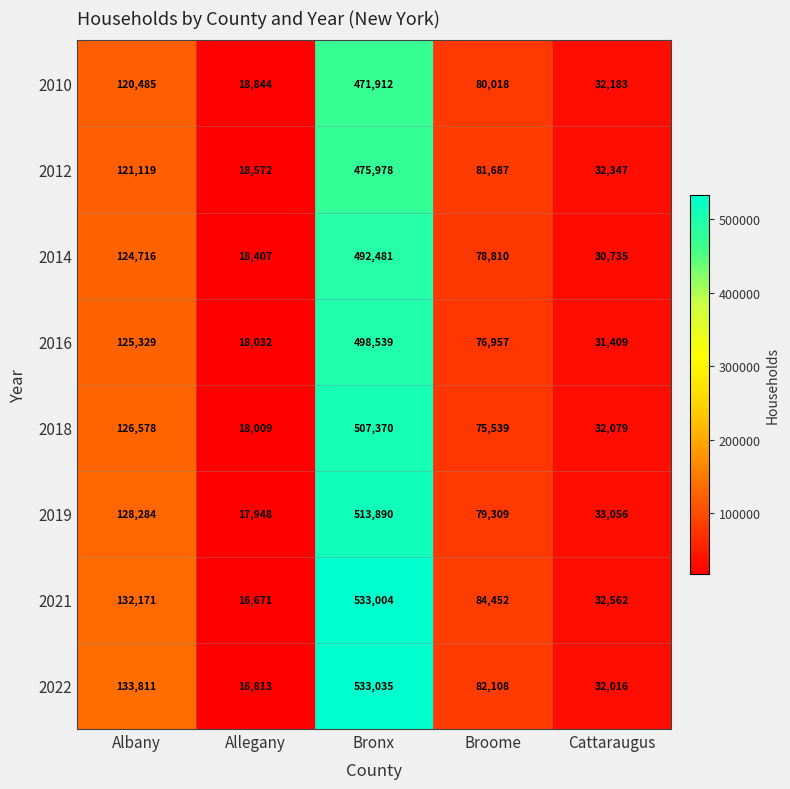

List the series in order of their peak value, highest first.

2022, 2021, 2019, 2018, 2016, 2014, 2012, 2010